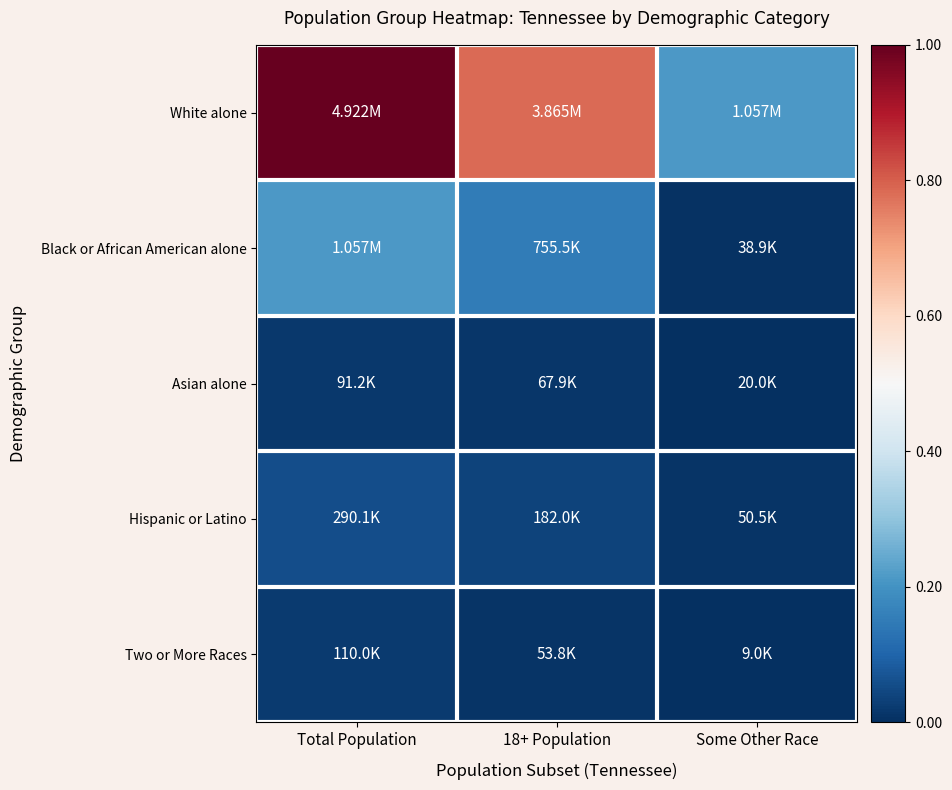

Rank the series at Total Population from highest to lowest value.

White alone, Black or African American alone, Hispanic or Latino, Two or More Races, Asian alone